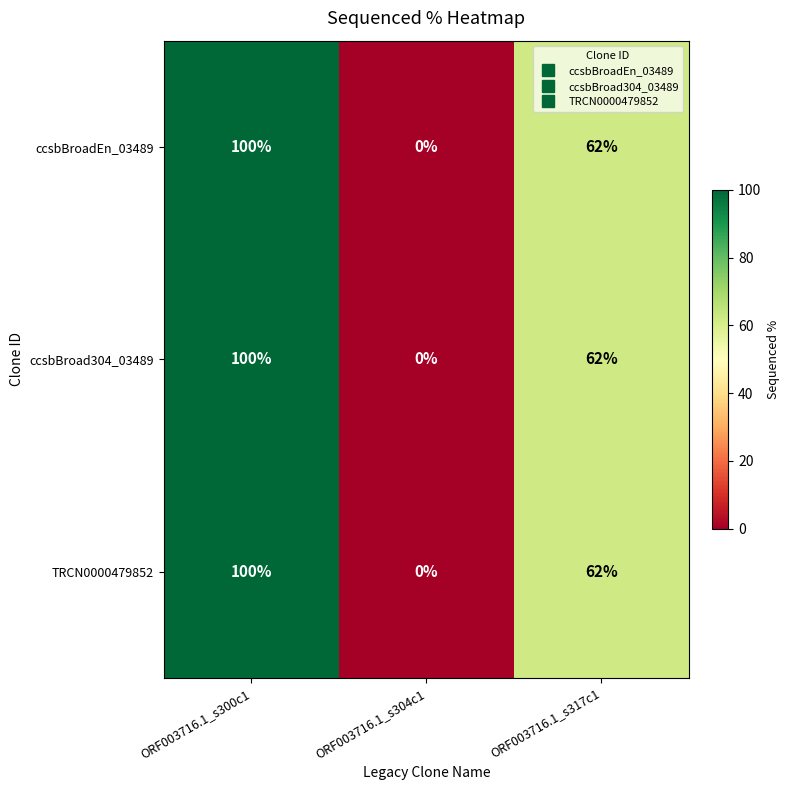

Is it true that TRCN0000479852 equals 0 at ORF003716.1_s304c1?

True